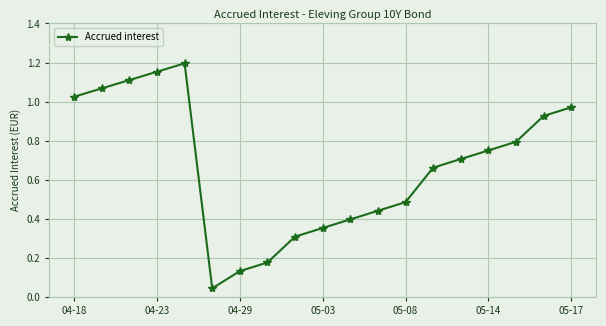

How many interior local peaks (higher than both neighbors) does the data have?

1